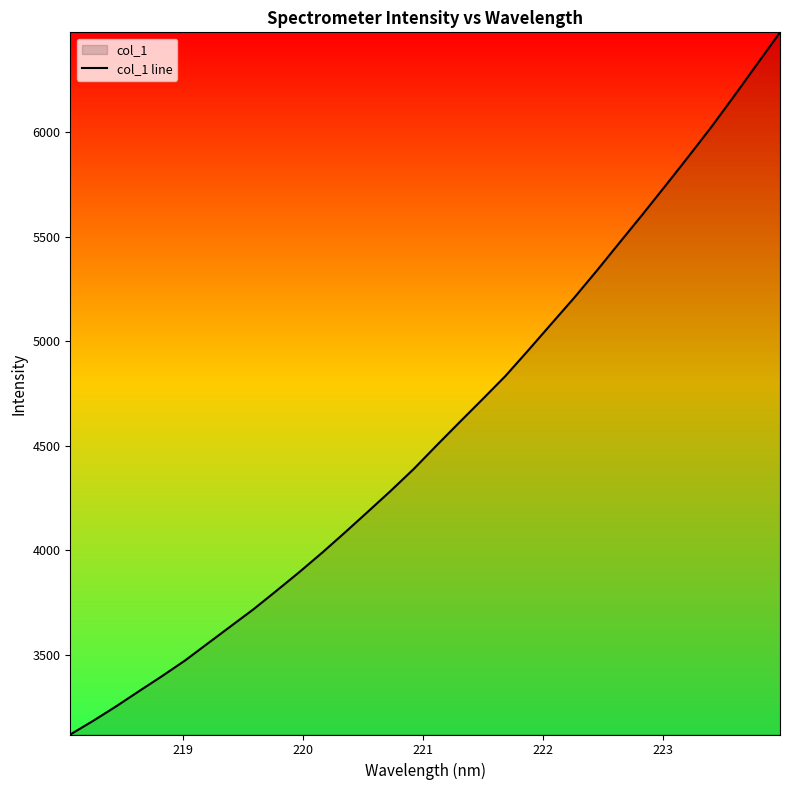

How many series are shown in this chart?

1